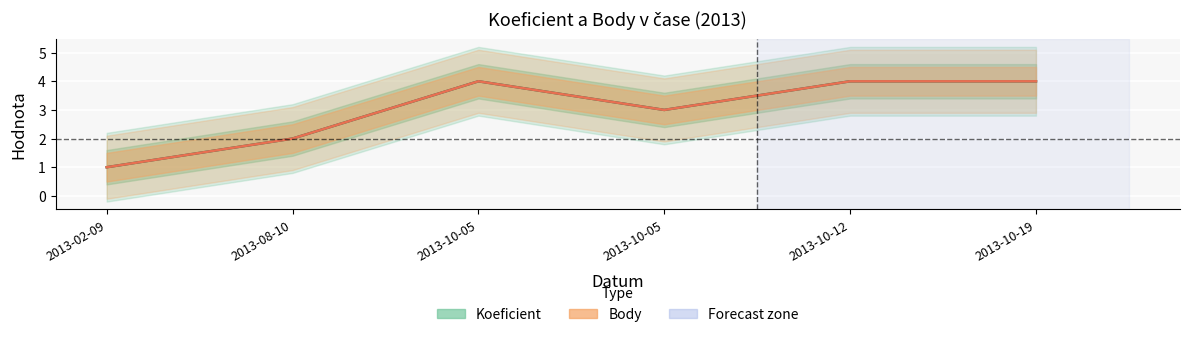

Which series has the largest total across all categories?

Koeficient